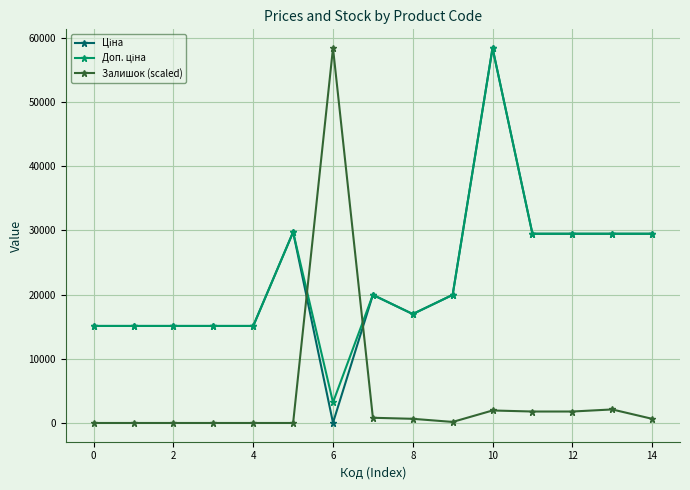

What is the sum of all Доп. ціна values?

341849.4